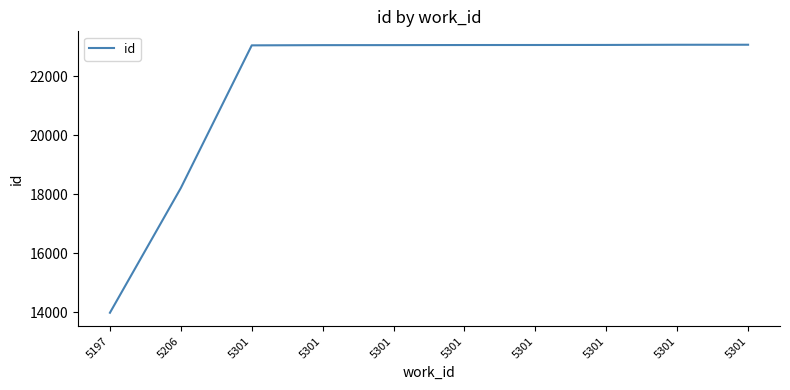

Reading left to right, transcribe all the data shown in this chart.

5197=13977	5206=18207	5301=23043	5301=23050	5301=23051	5301=23054	5301=23055	5301=23057	5301=23063	5301=23064